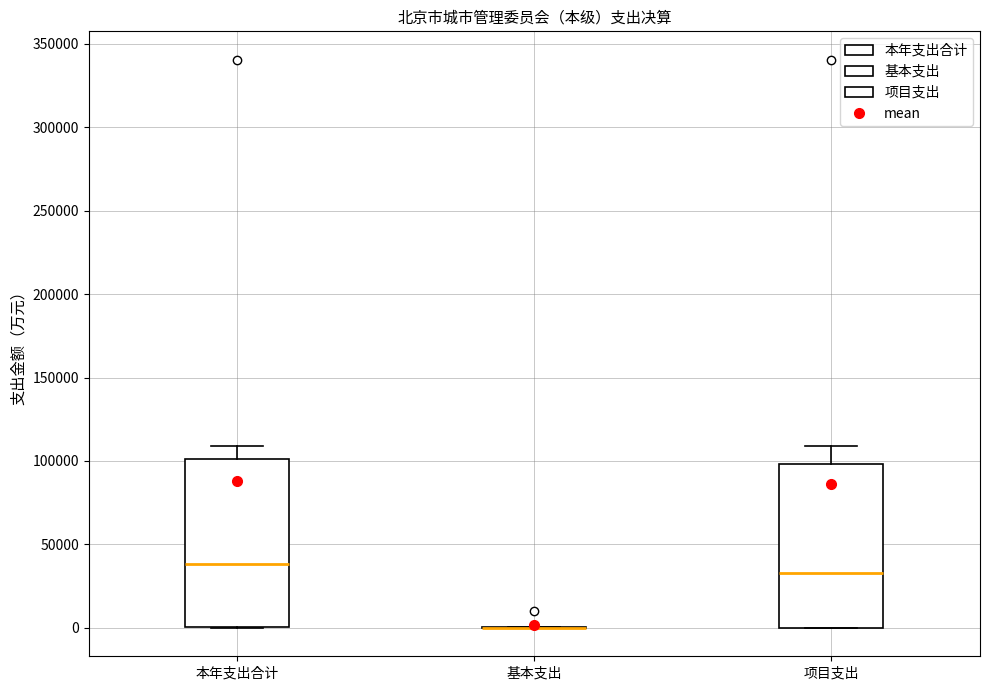

Reading left to right, read every box against the y-axis: the position of its median line, the range the box covers, and the ends of its whiskers. The values are not printed on the chart, so give them approximately, as read against the axis.

本年支出合计: median 40000, box 0 to 100000, whiskers 0 to 110000
基本支出: box collapsed to a line at 0, whiskers 0 to 0
项目支出: median 35000, box 0 to 100000, whiskers 0 to 110000